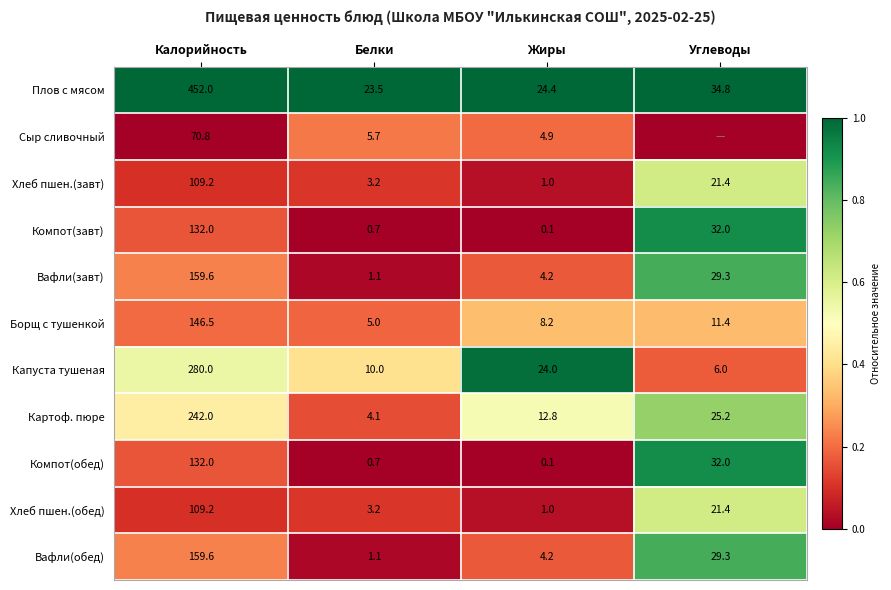

What is the minimum value for Вафли(завт)?

1.1